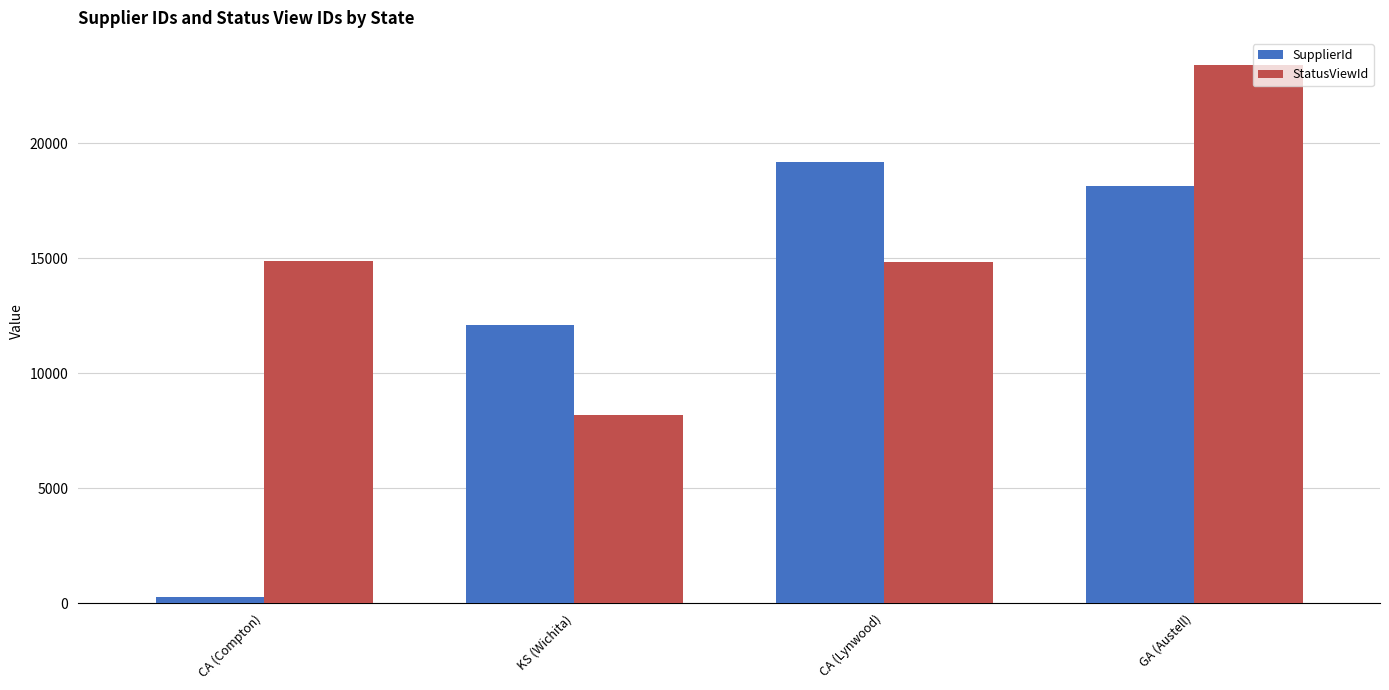

Which series has the largest range (max minus min)?

SupplierId